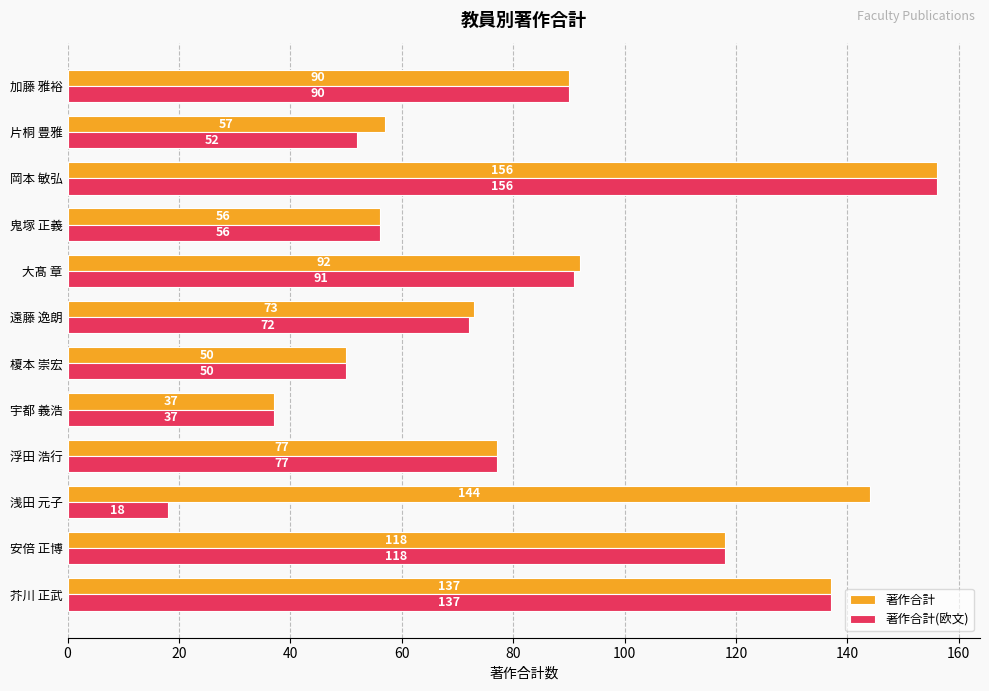

The 著作合計(欧文) series shows 78 at 榎本 崇宏. True or false?

False